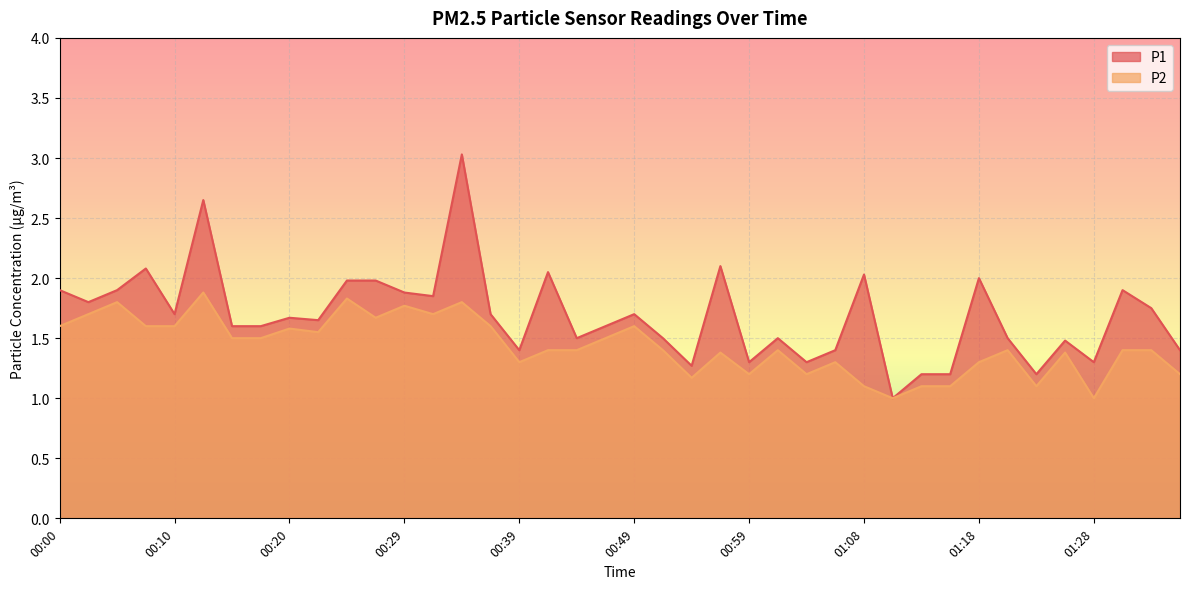

True or false: P2 and P1 cross at least once.

False